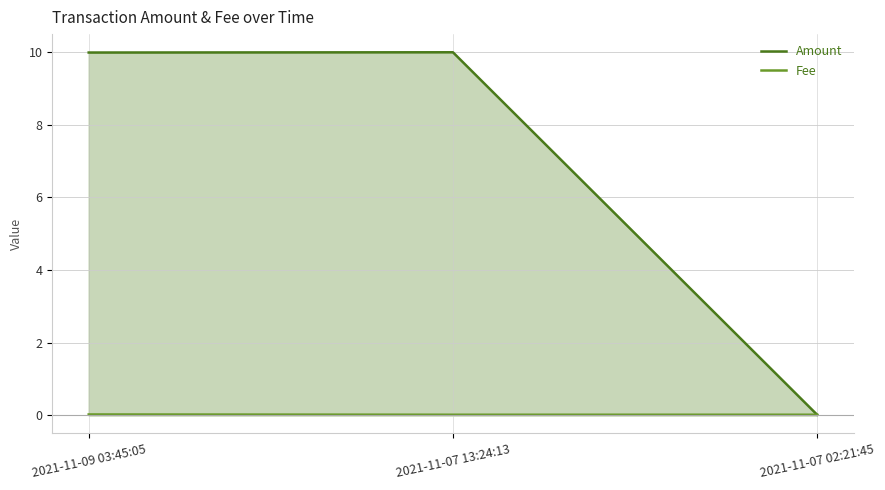

At which label is Amount closest to 5?

2021-11-07 02:21:45